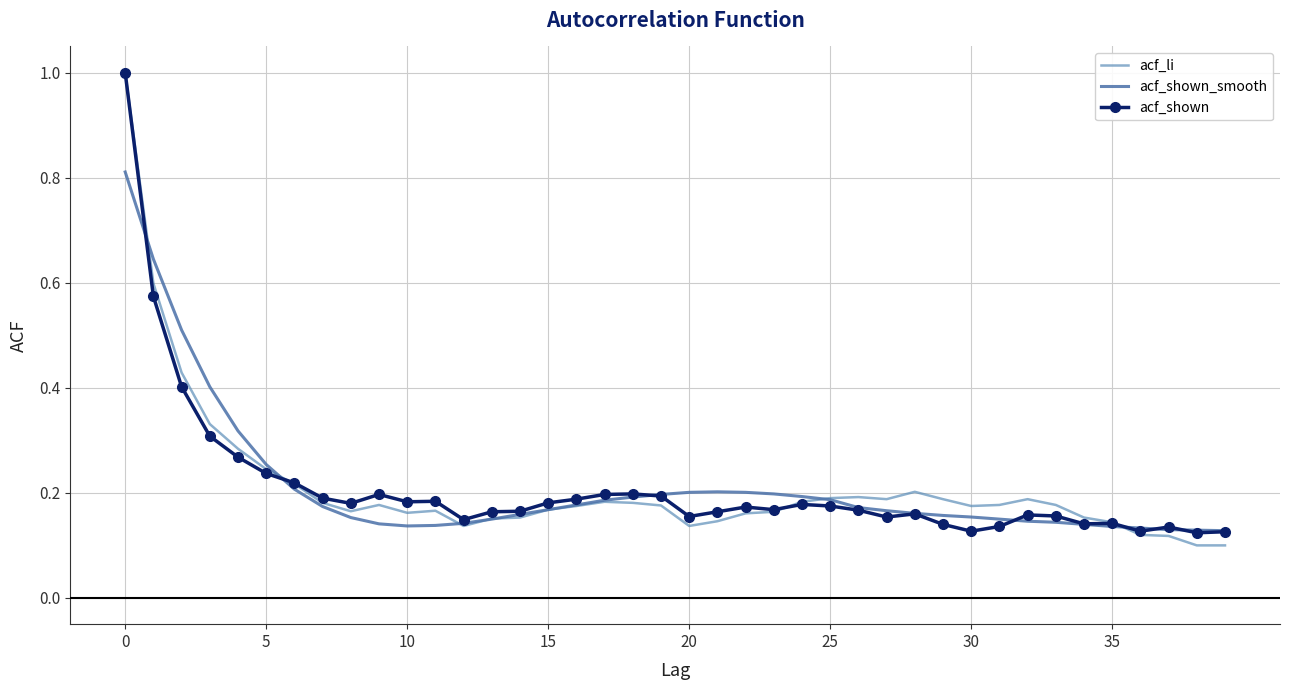

Which label corresponds to the smallest value in the chart?

38